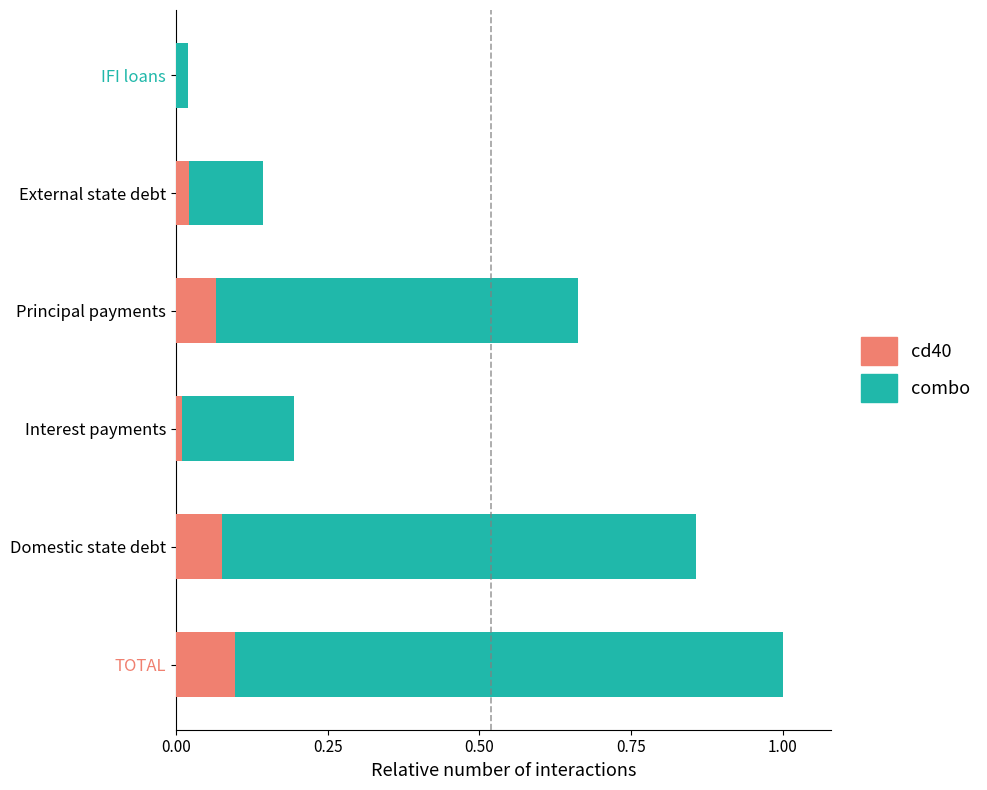

Which category has the highest value in the cd40 series?

TOTAL